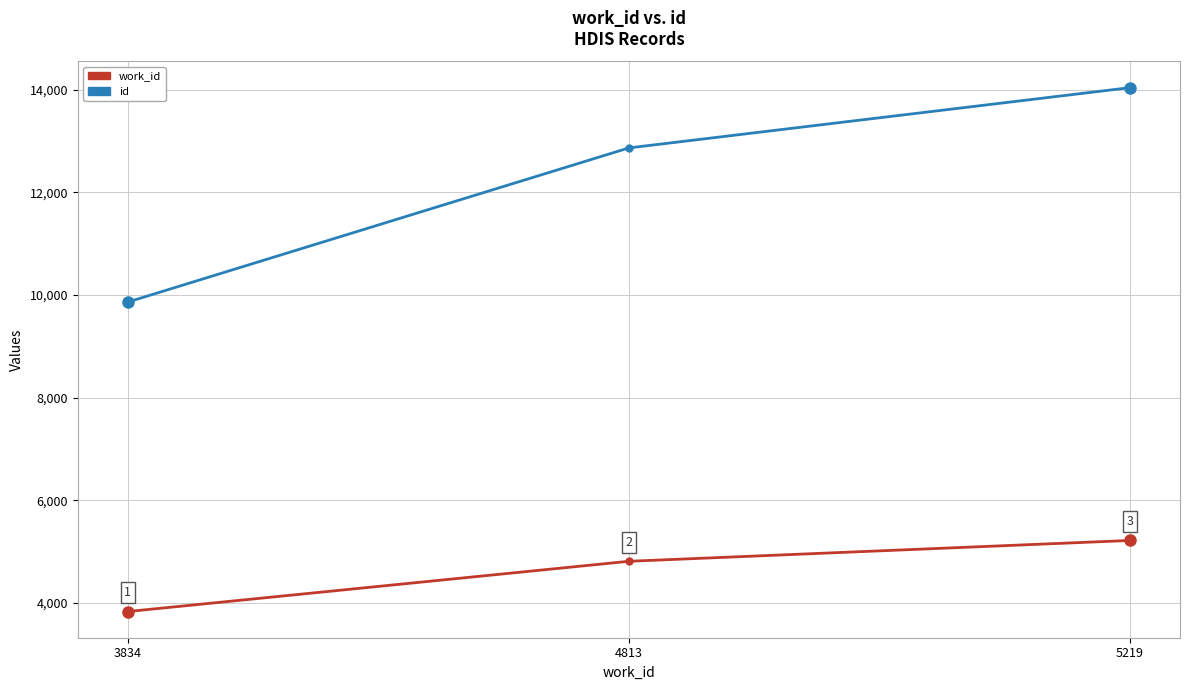

Does the chart display data point markers on the line(s)?

Yes